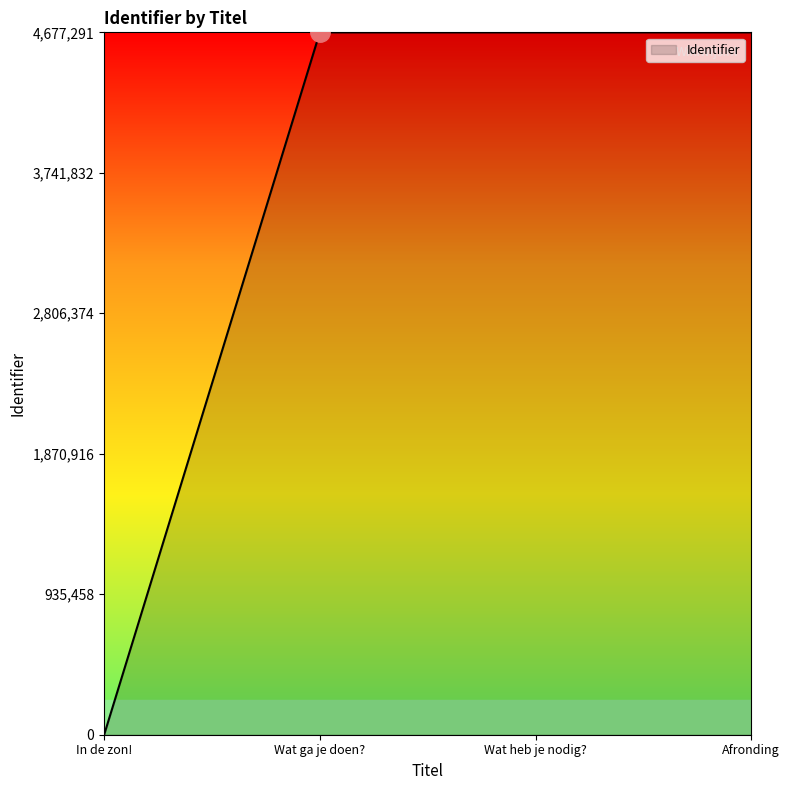

The chart shows a value of 1859923 at In de zon!. True or false?

False